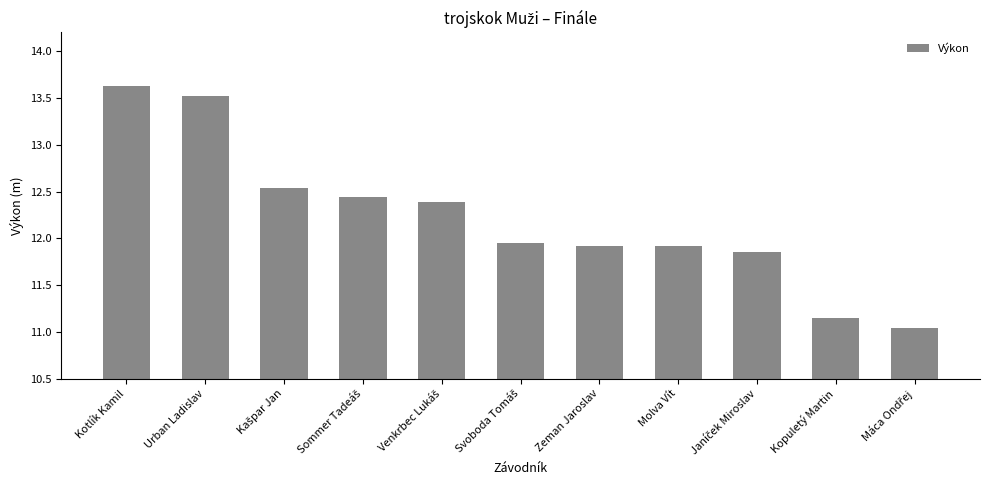

Does the chart contain stacked bars?

No